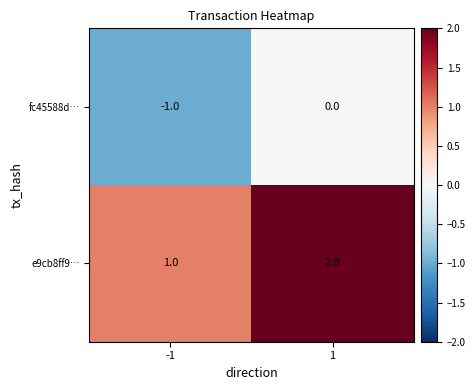

Rank the series at 1 from highest to lowest value.

e9cb8ff9…, fc45588d…